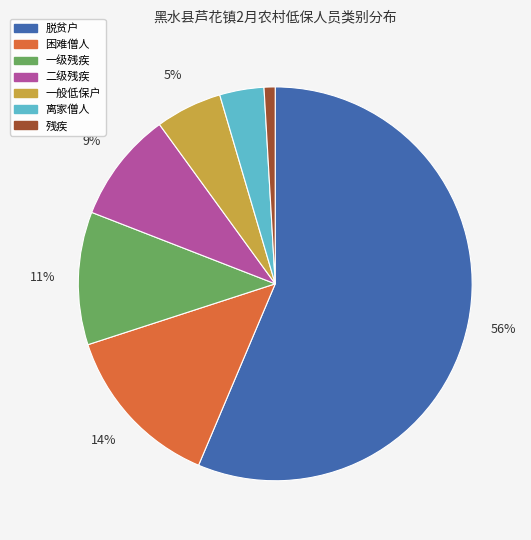

To the nearest percent, what is the combined percentage of 残疾 and 离家僧人?

5%